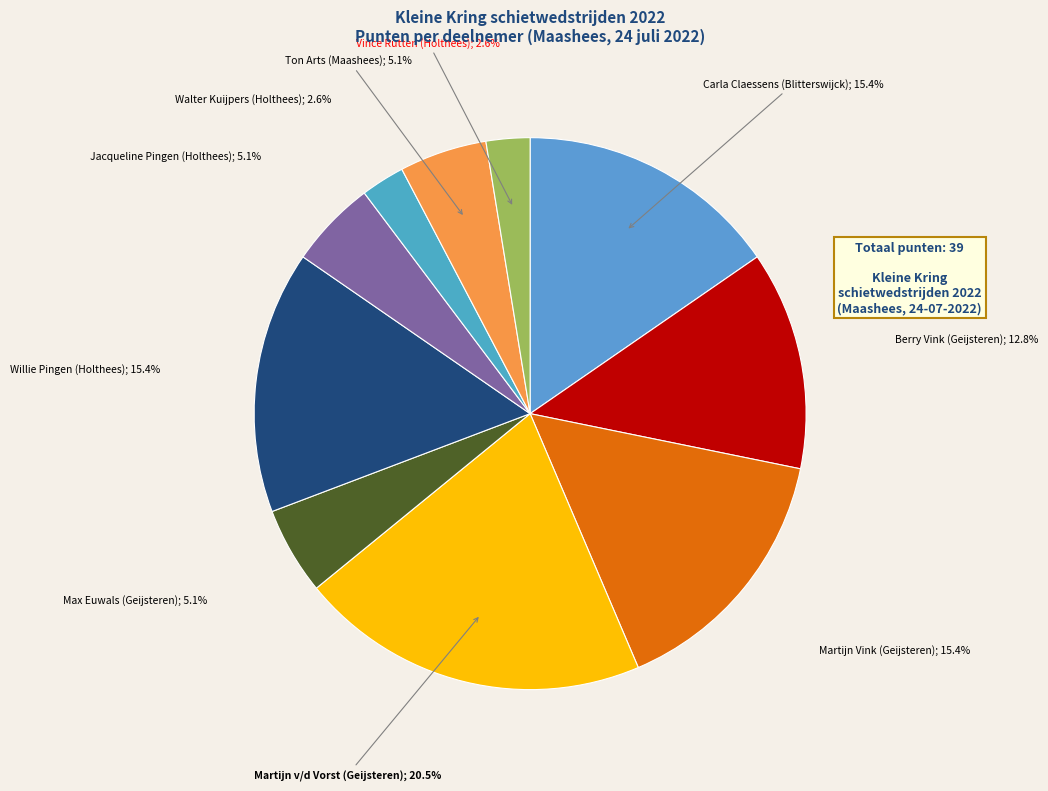

Is Walter Kuijpers (Holthees); 2.6% the majority of the pie?

No